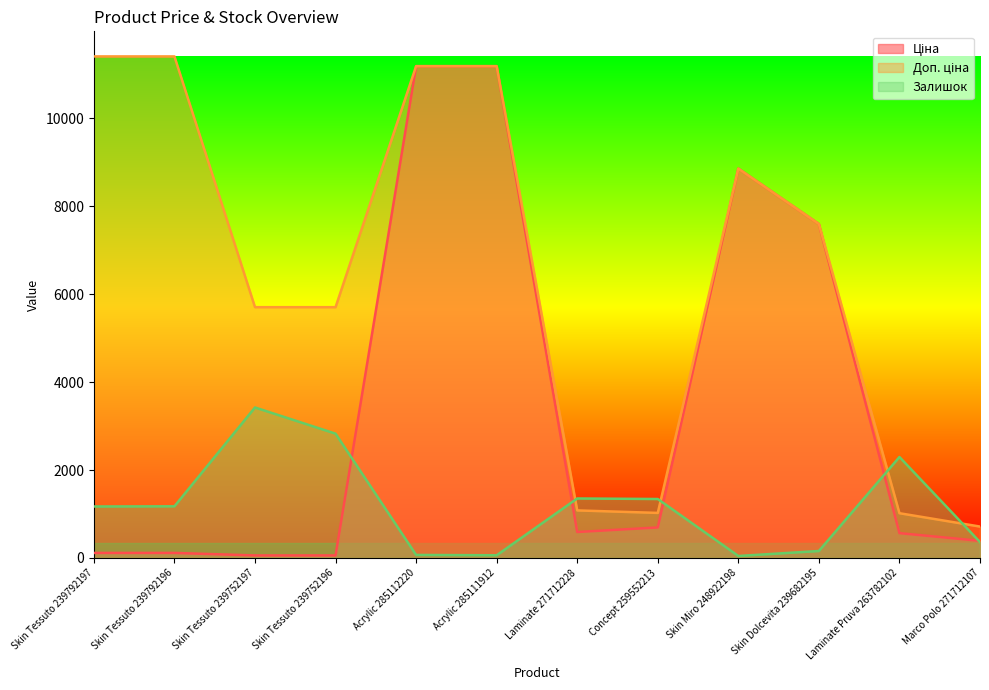

Rank the series by their maximum value, from lowest to highest.

Залишок, Ціна, Доп. ціна